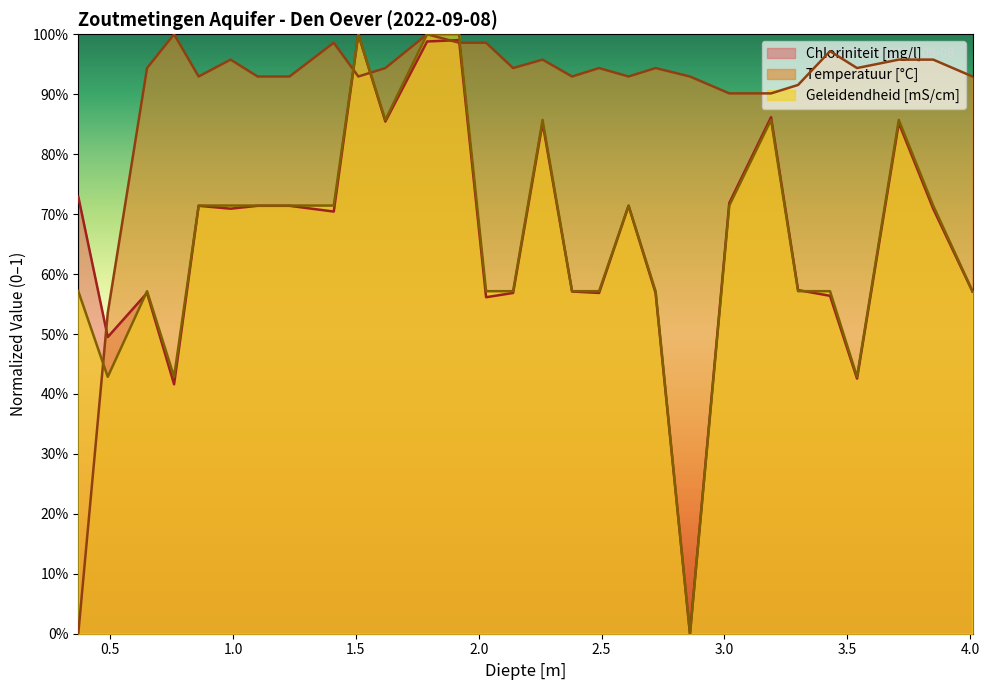

What is the maximum value for Chloriniteit?

1.0